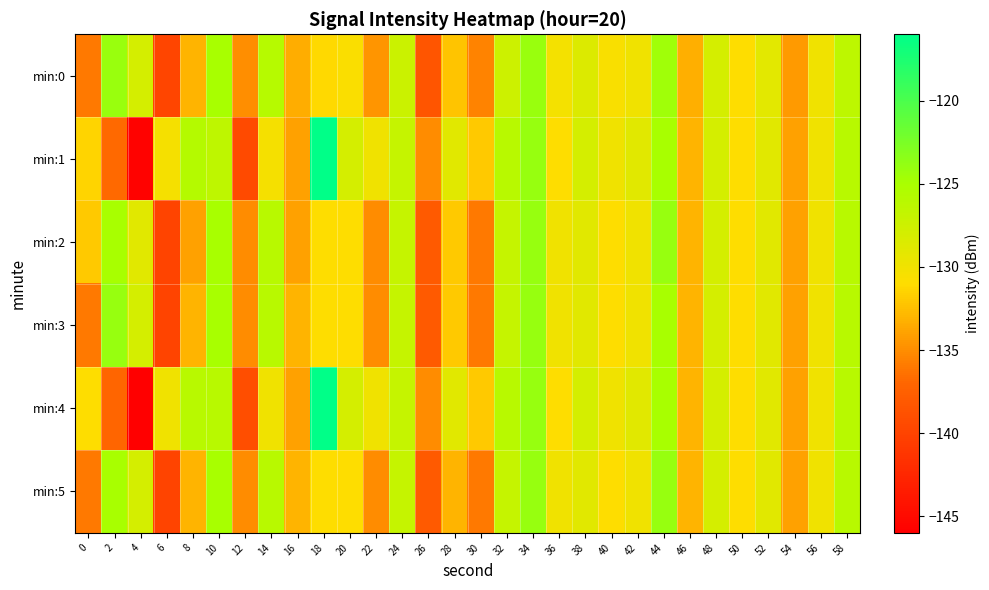

At which category does the chart reach its minimum across all series?

4